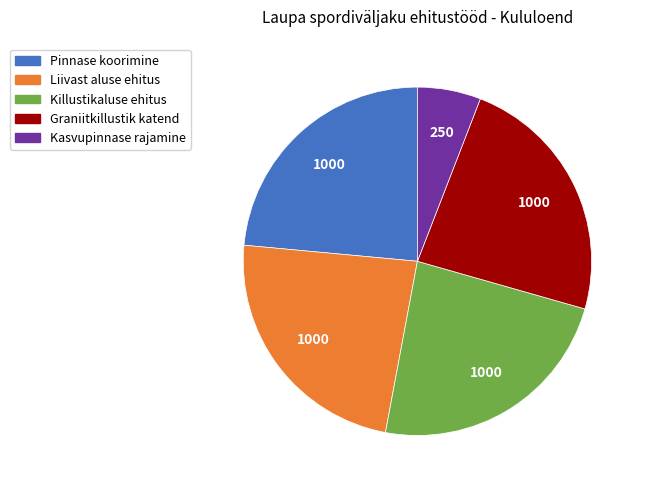

Which slice is the largest?

Jooksuraja alt pinnase koorimine